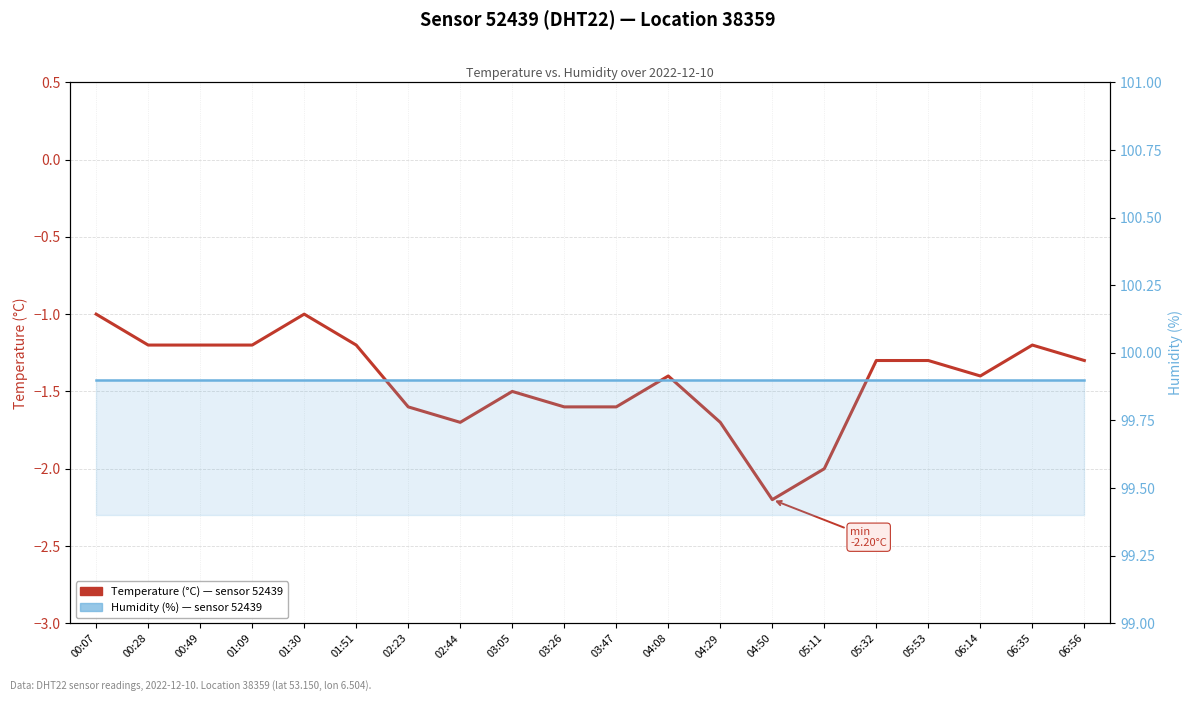

What is the spread (max minus min) of values at 04:50?

102.1